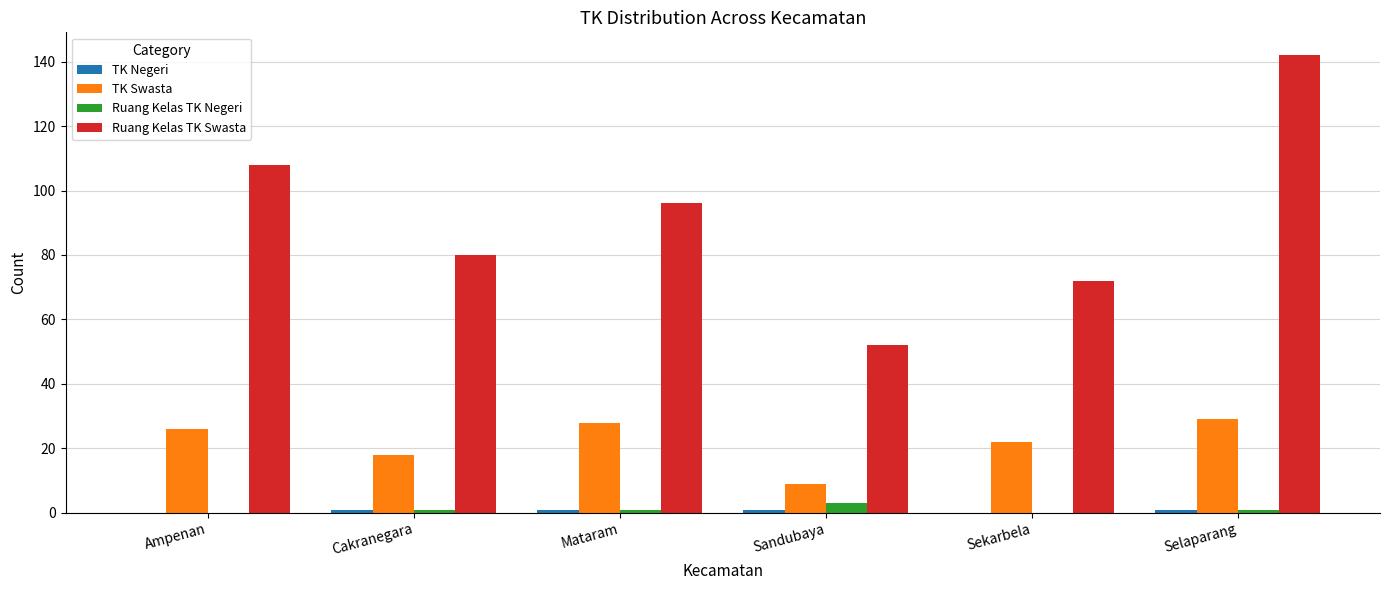

What is the maximum value for TK Swasta?

29